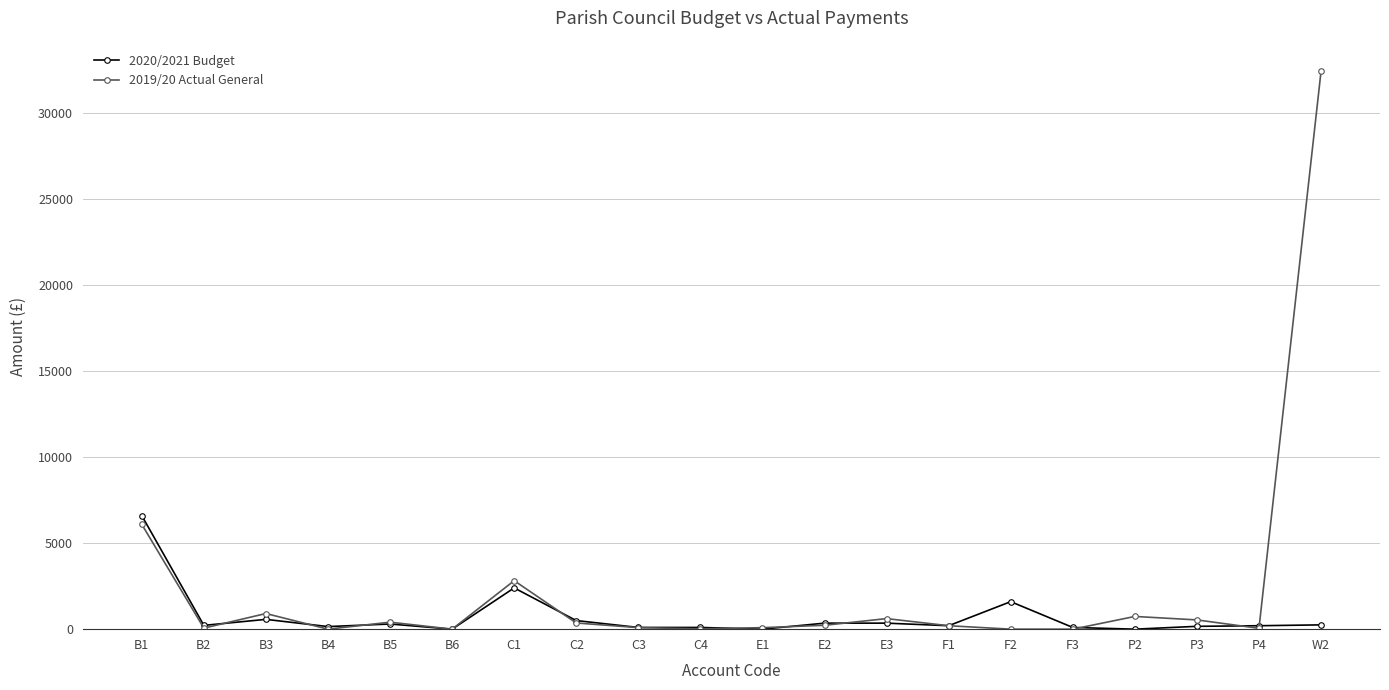

List the series in order of their overall mean, highest first.

2019/20 Actual General, 2020/2021 Budget